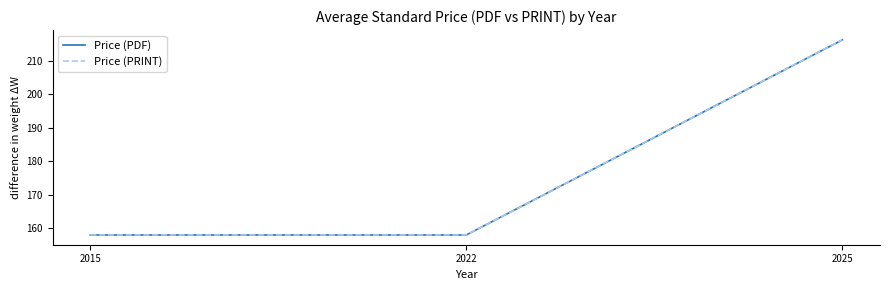

Does the chart display data point markers on the line(s)?

No